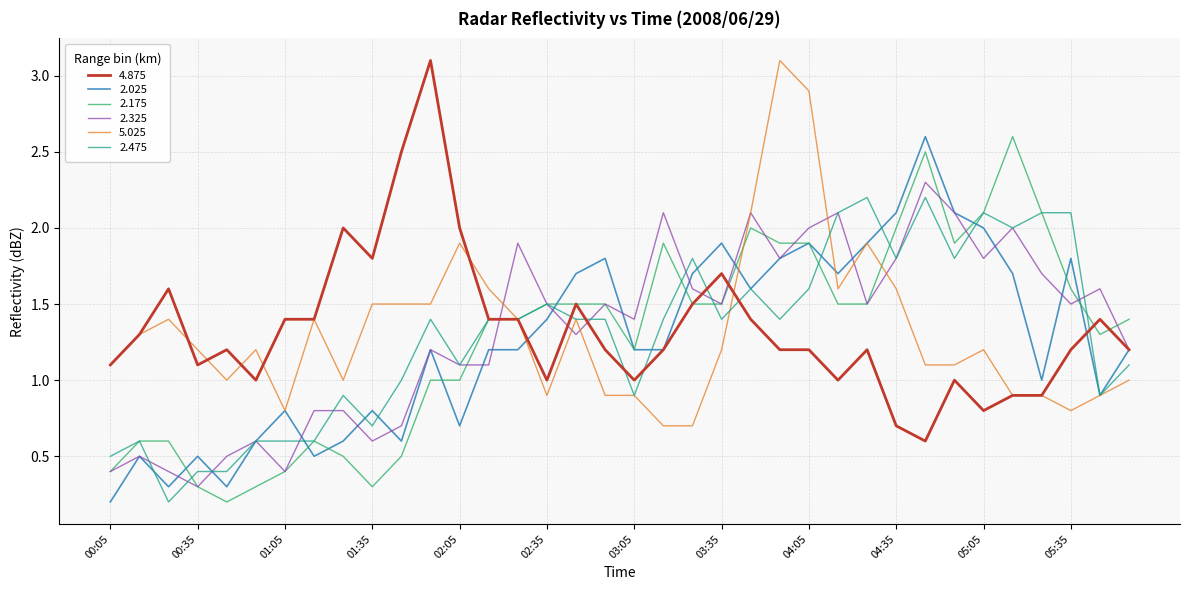

What is the highest value of the 5.025 series?

3.1